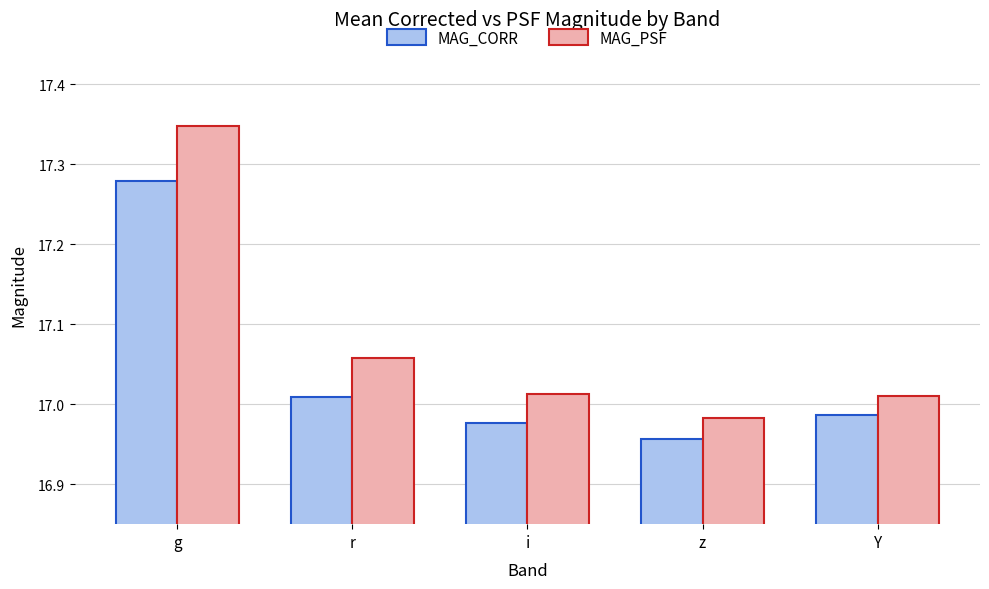

What is the difference between the maximum and second lowest values in the MAG_PSF series?

0.3